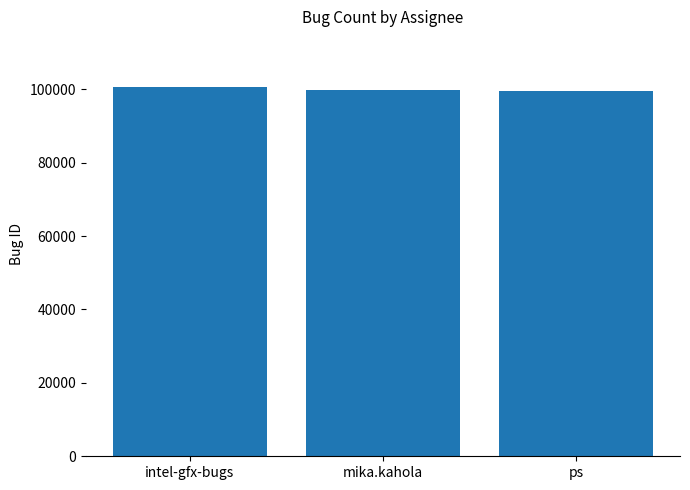

How many categories are shown in the chart?

3